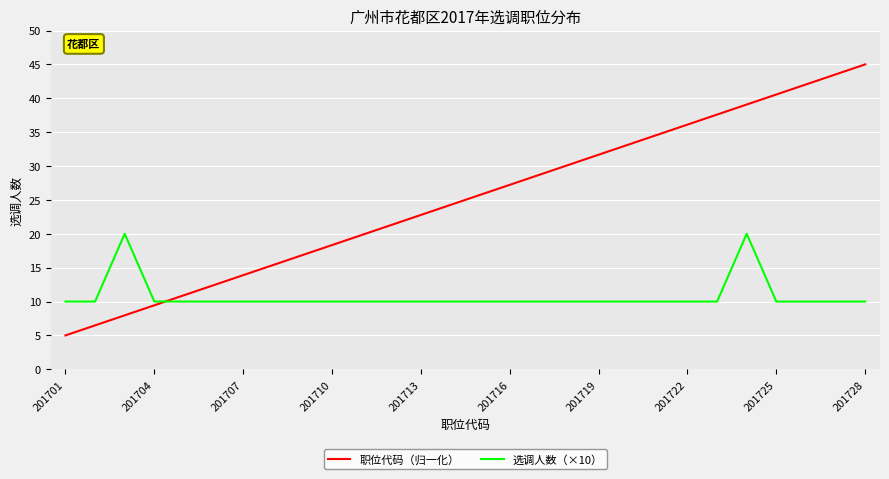

After their last crossing, which series has the higher values: 职位代码（归一化） or 选调人数（×10）?

职位代码（归一化）